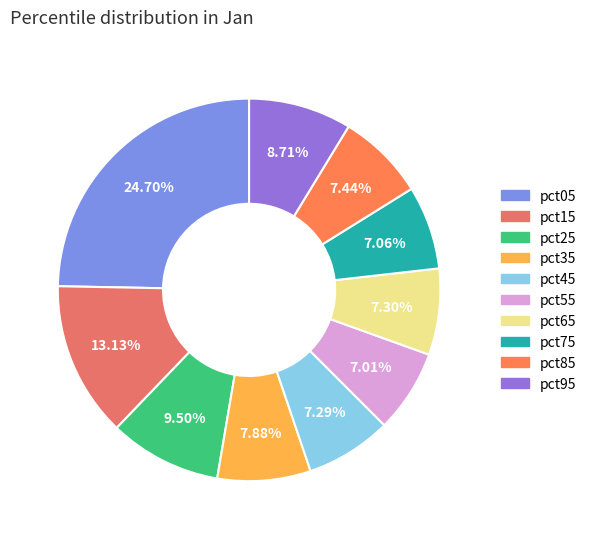

Is it true that pct35 is 8% of the pie?

True